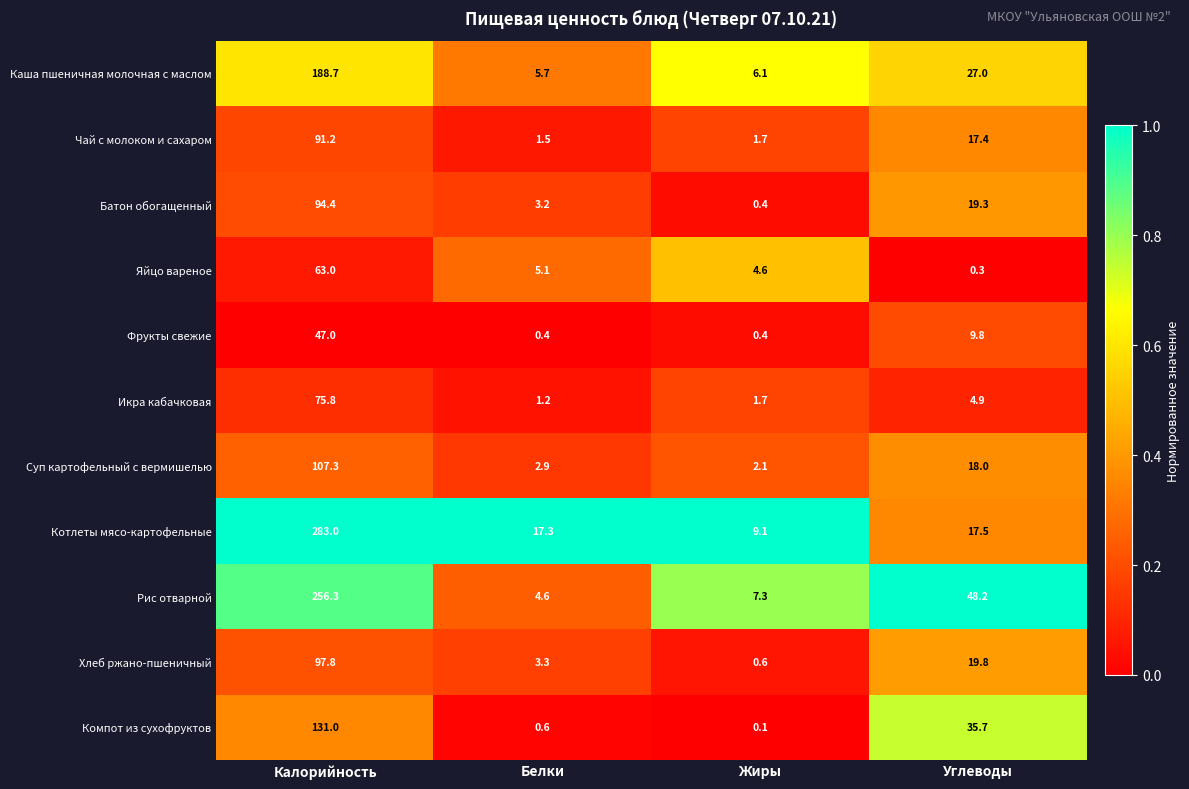

Which series has the largest total across all categories?

Котлеты мясо-картофельные